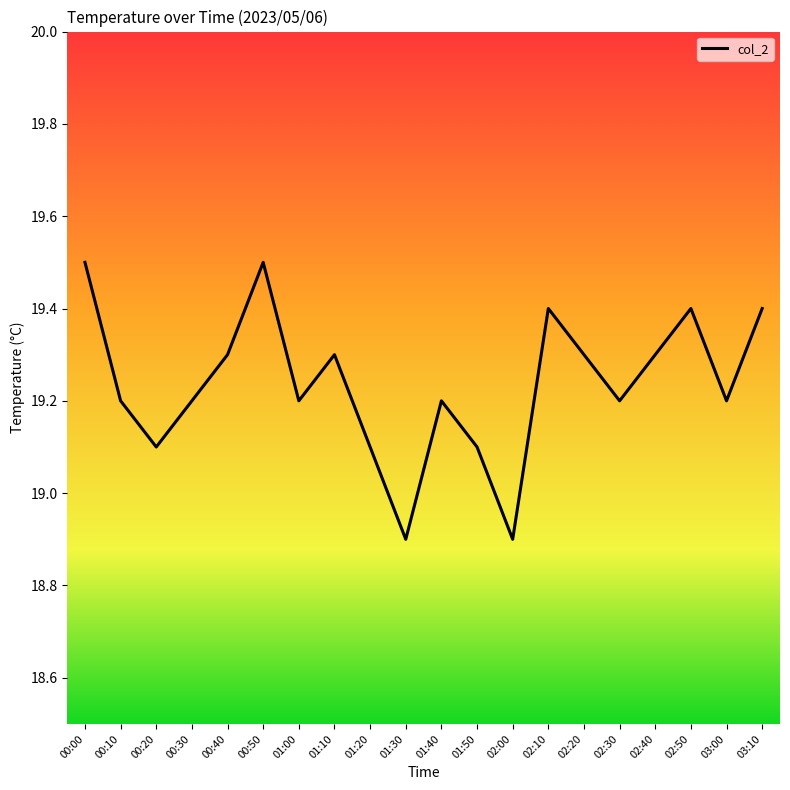

What position from the left is 02:20?

15